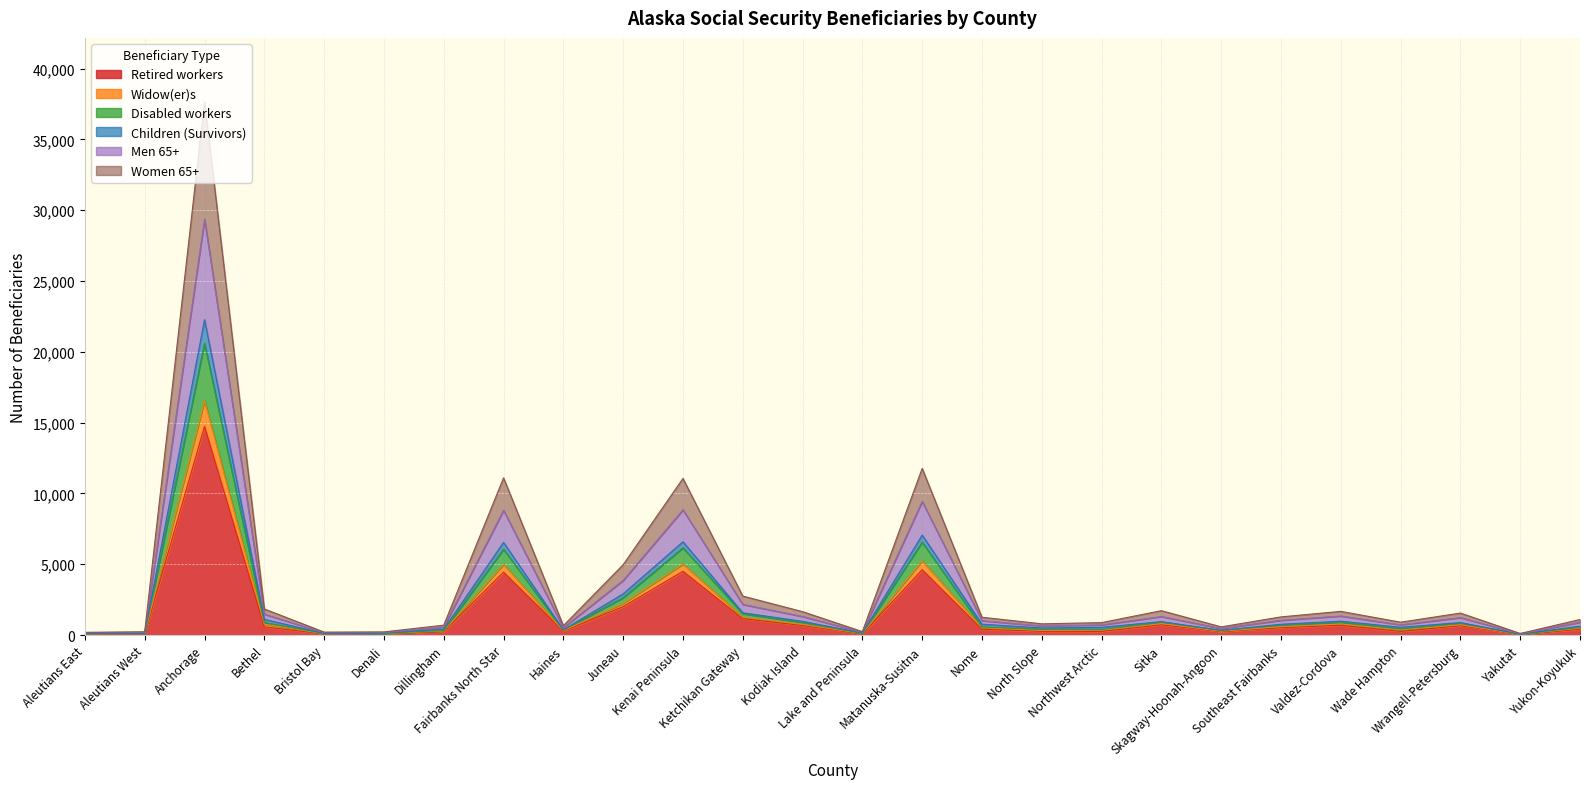

What are all the series names shown in the legend?

Retired workers, Widow(er)s, Disabled workers, Children (Survivors), Men 65+, Women 65+